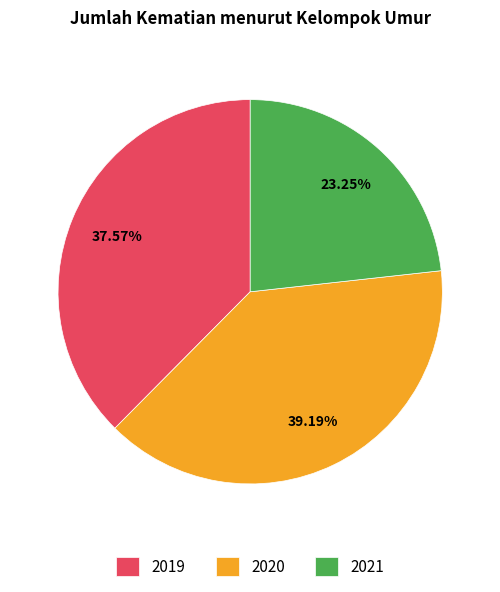

Which has a higher value, 2020 or 2019?

2020